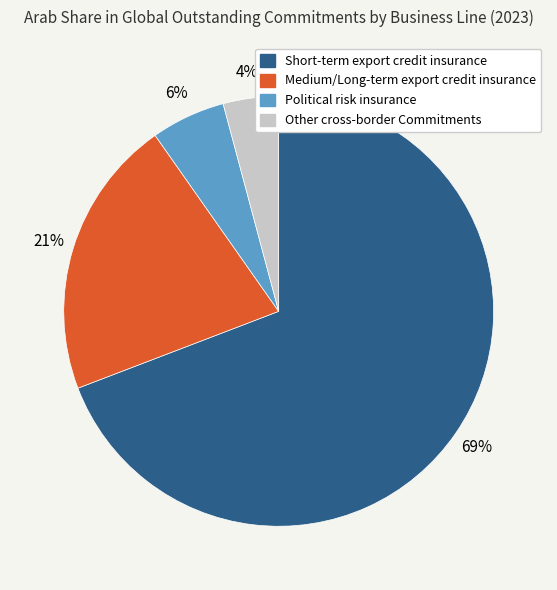

What is the largest slice in the pie chart?

Short-term export credit insurance